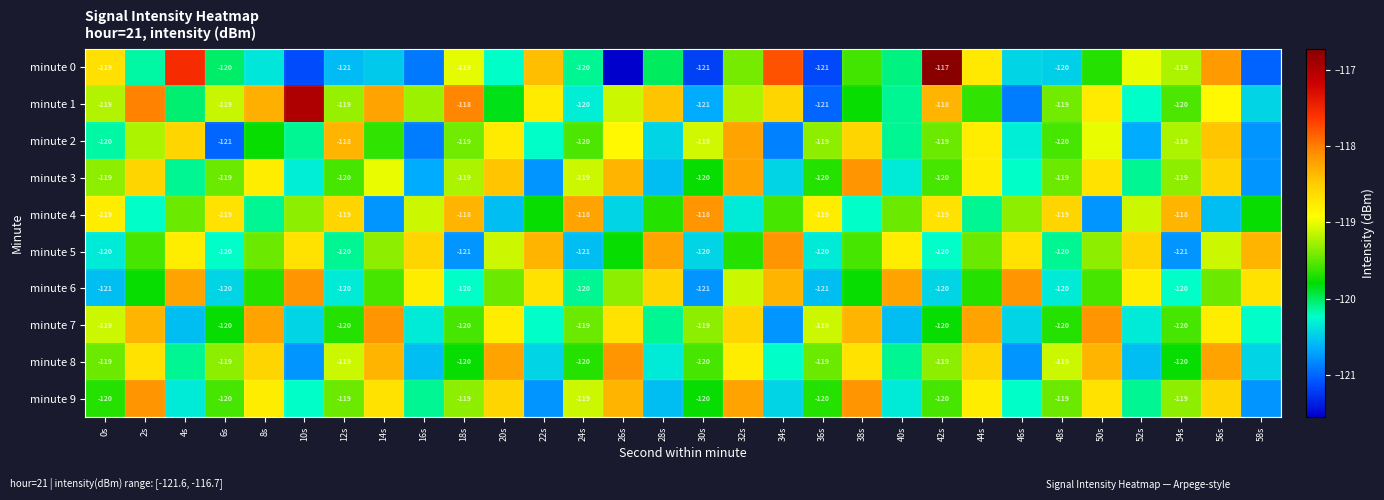

Between 2s and 12s, which is larger?

2s